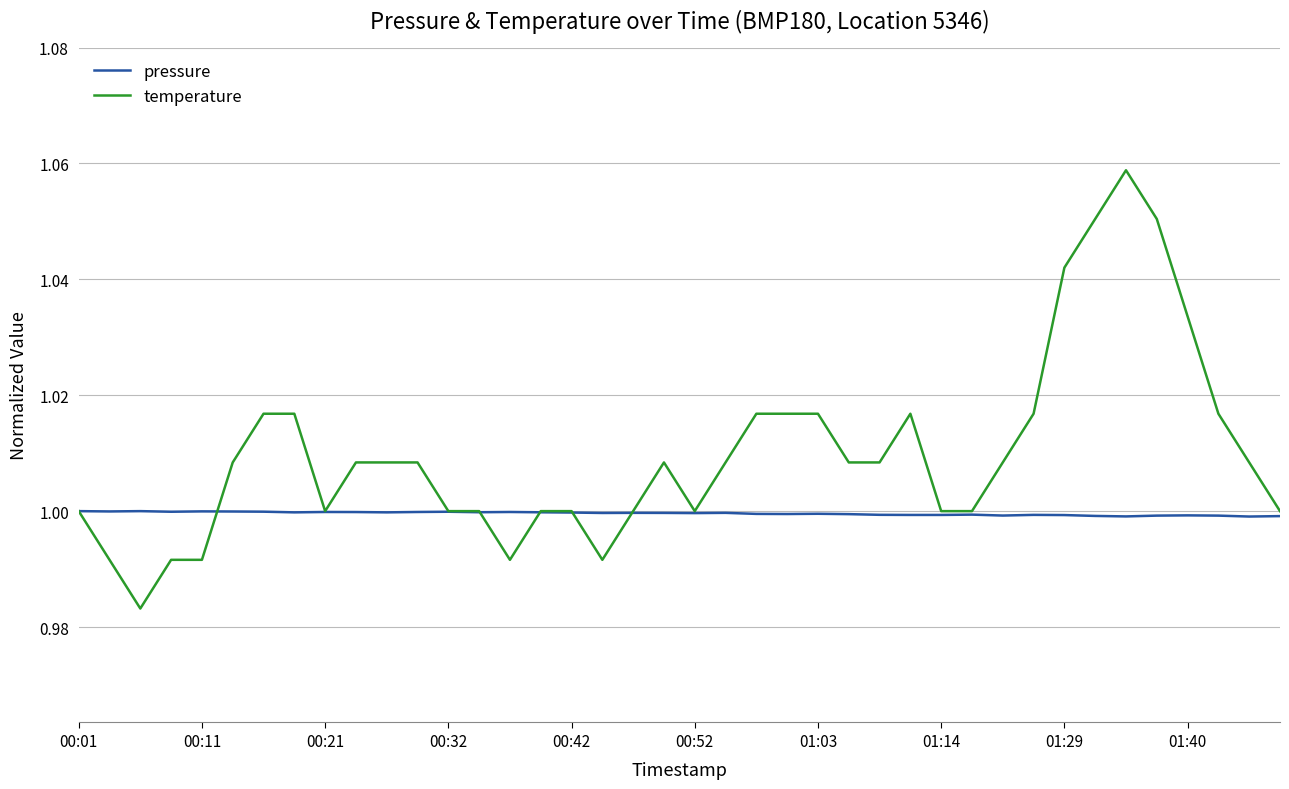

How many distinct data groups are displayed?

2